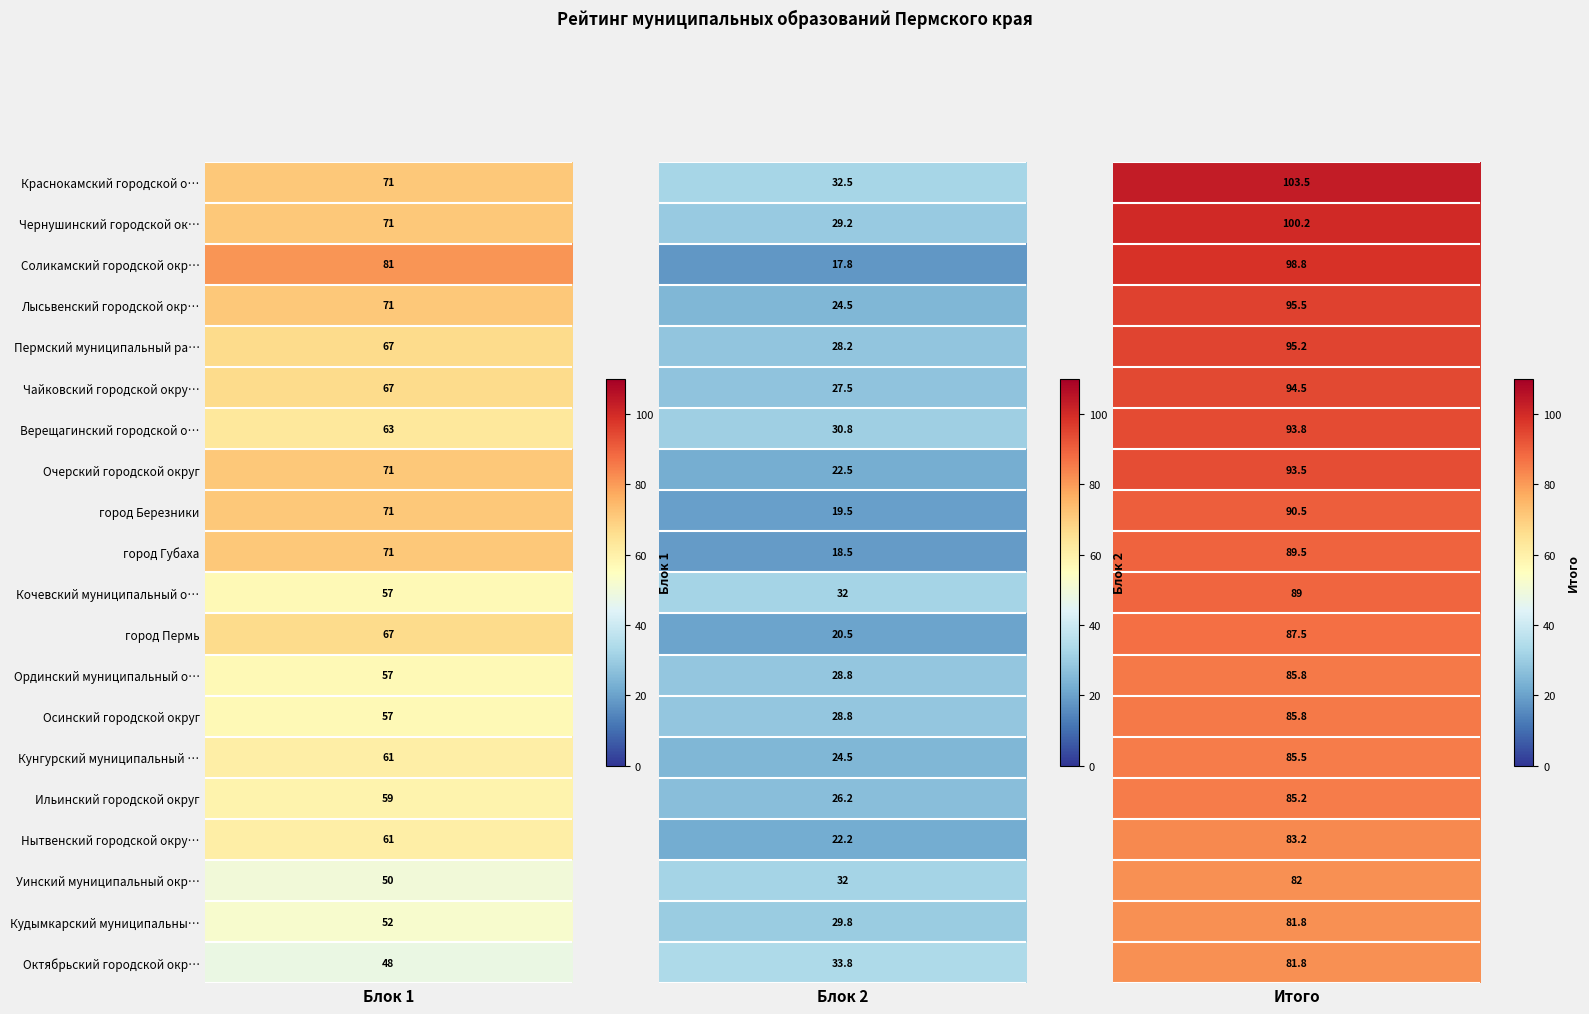

List the labels in order of Кудымкарский муниципальный округ value, smallest first.

Блок 2, Блок 1, Итого